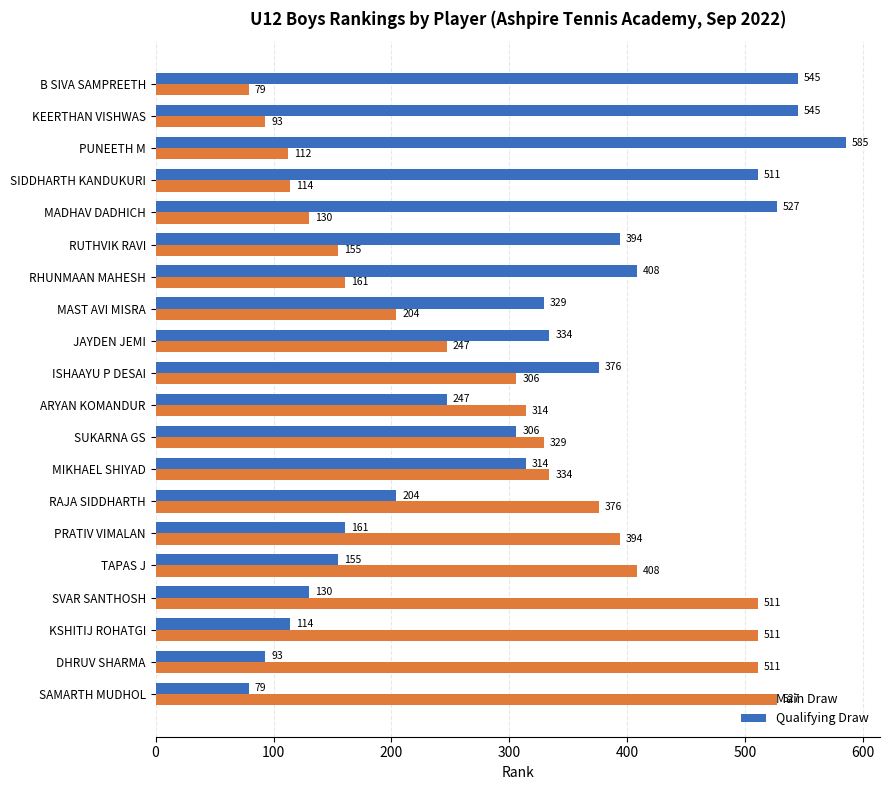

What is the maximum value shown in the chart?

585